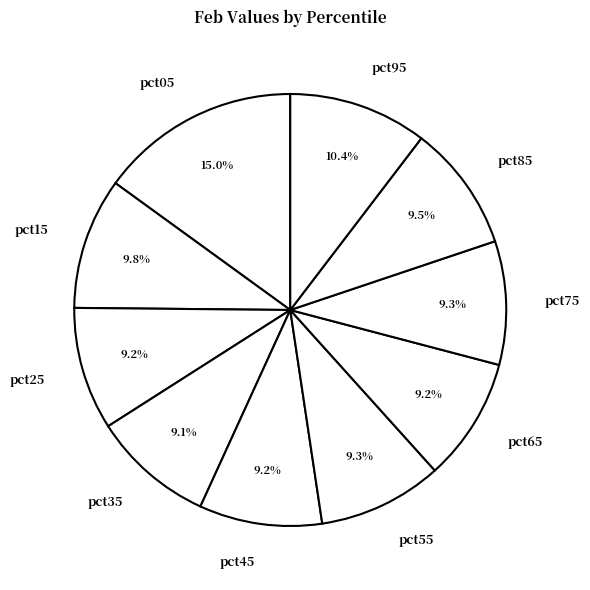

The pct45 slice represents 23% of the pie. True or false?

False